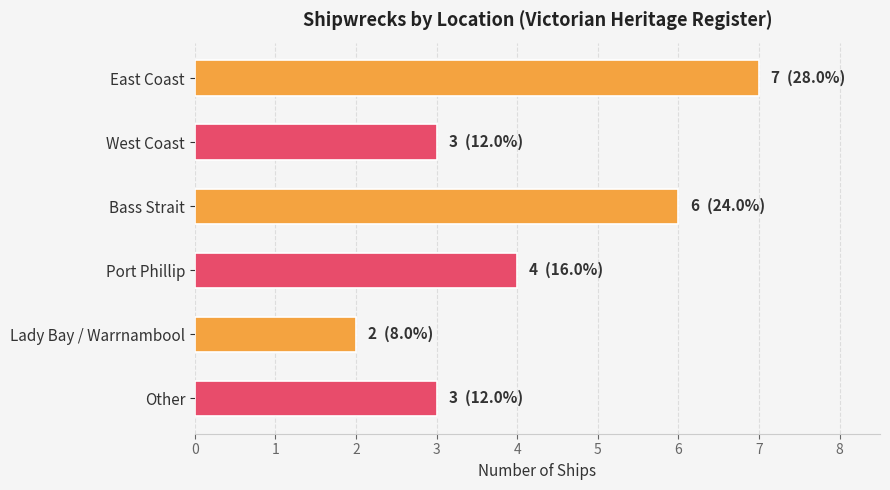

What is the label of the 5th bar from the bottom?

West Coast